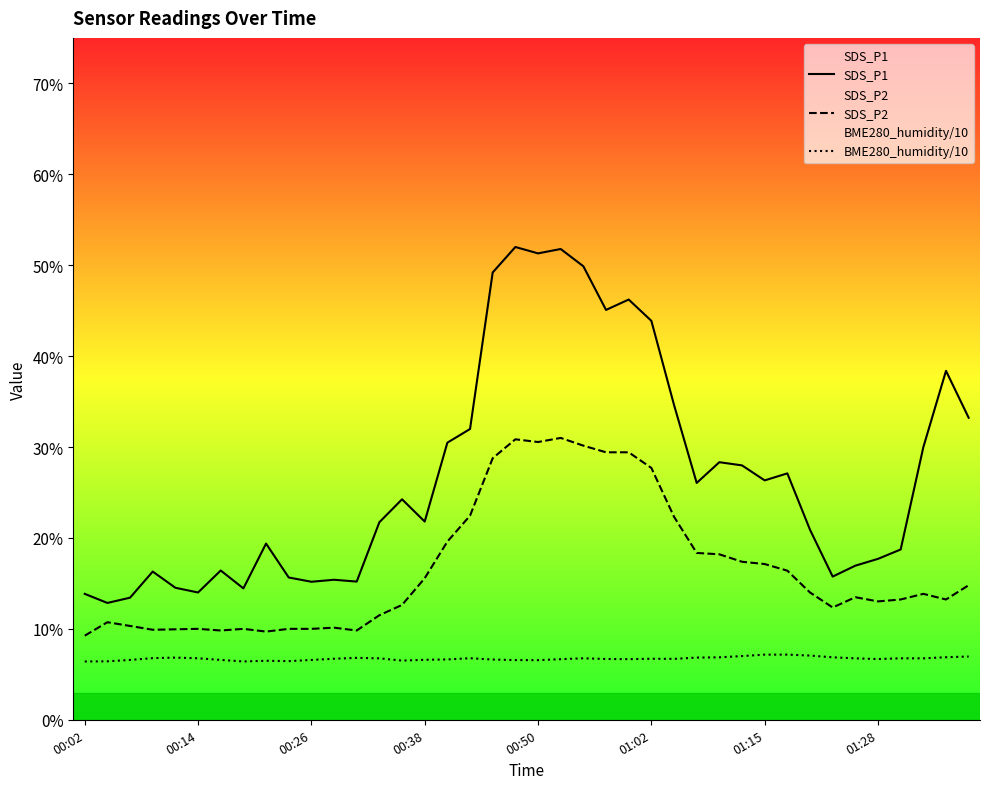

List the series in order of their overall mean, highest first.

SDS_P1, SDS_P2, BME280_humidity/10